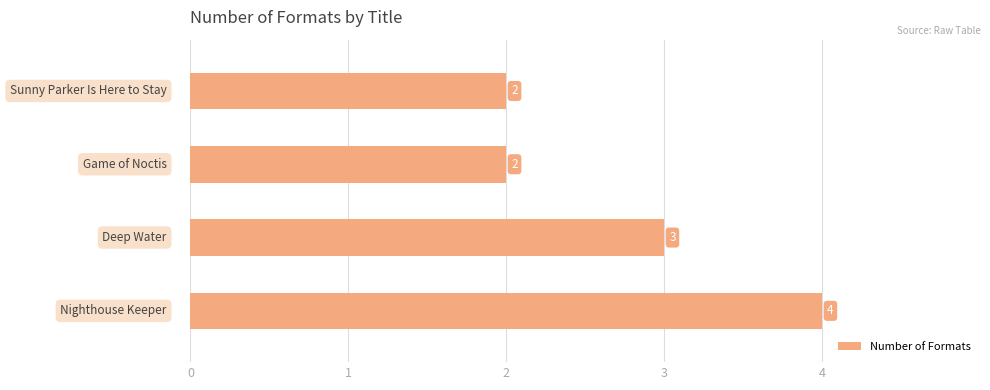

What is the greatest value displayed?

4